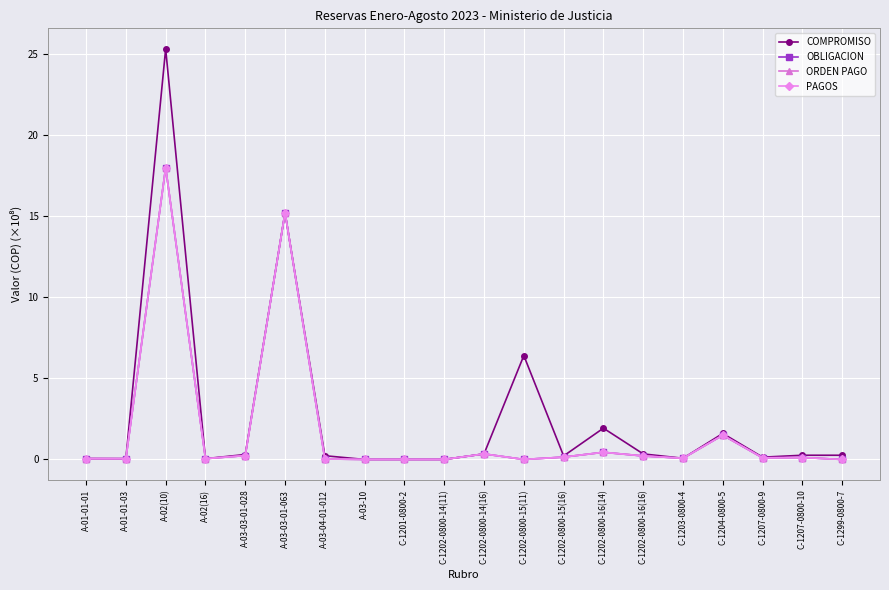

At which category is the sum across all series the highest?

A-02(10)